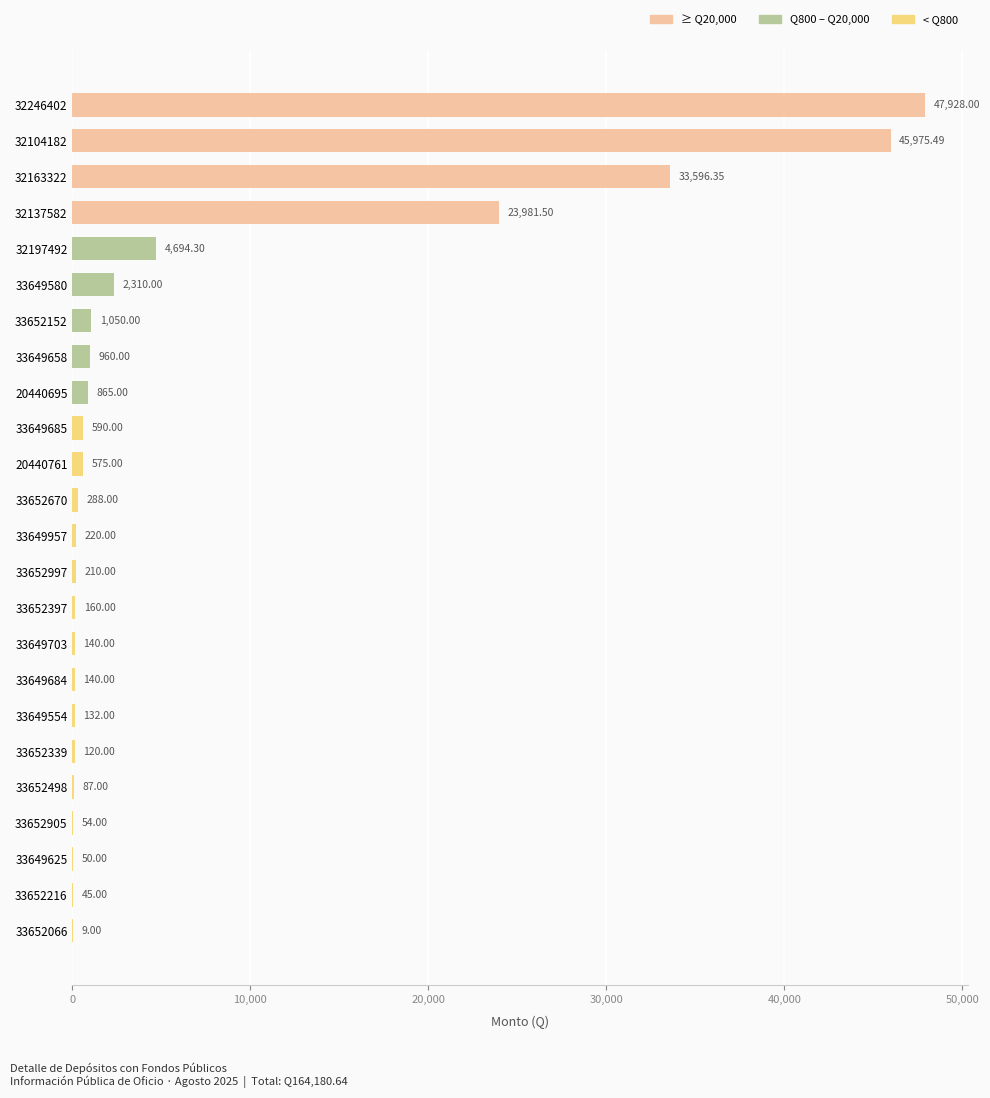

How many categories are shown in the chart?

24